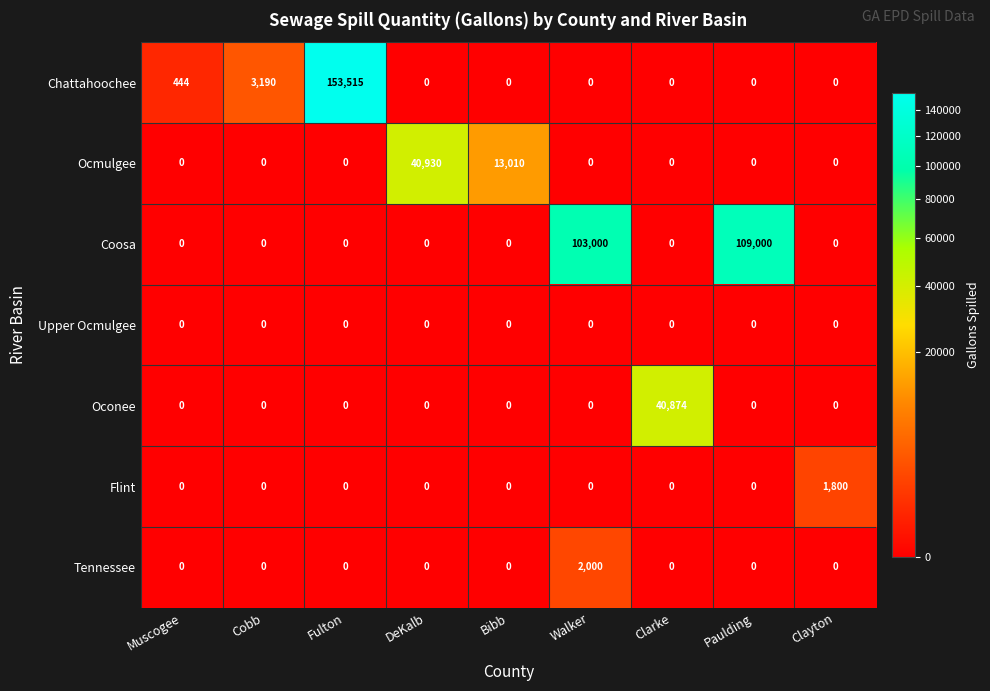

Between Fulton and Clarke, which series saw the biggest shift?

Chattahoochee